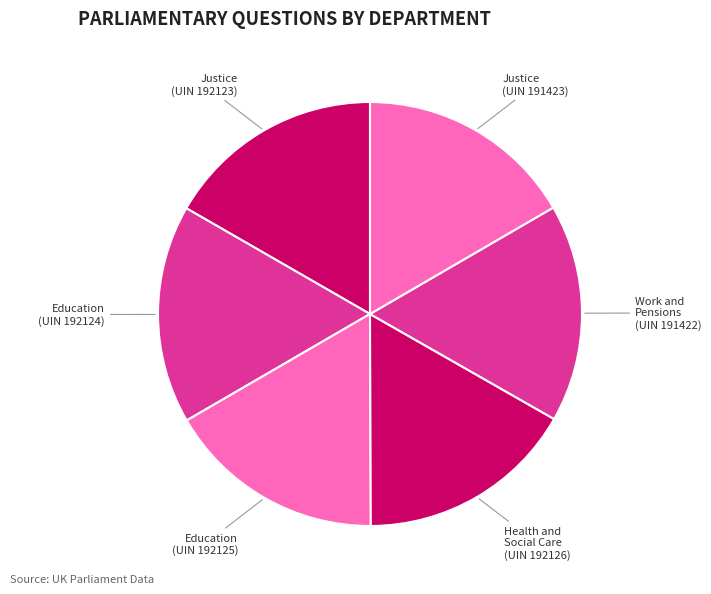

Is there a majority slice in this chart?

No